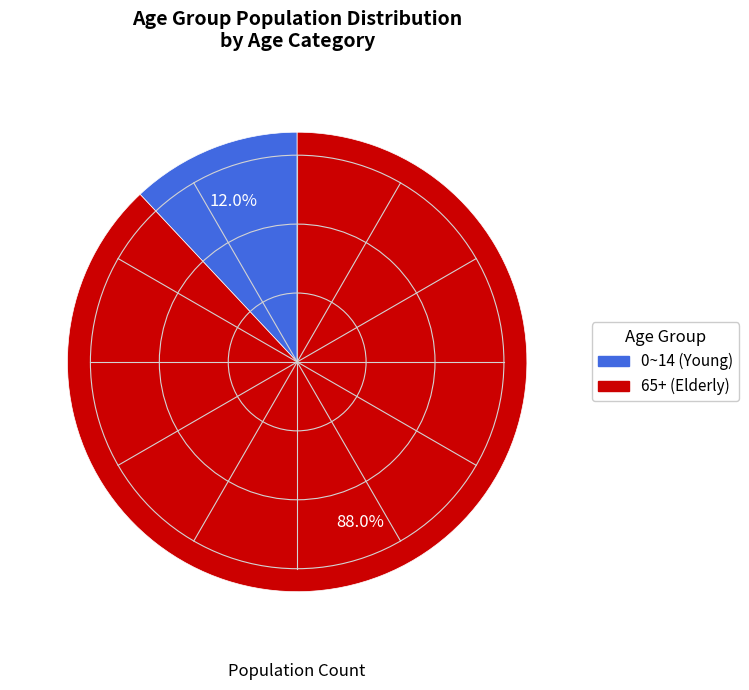

Is there a majority slice in this chart?

Yes